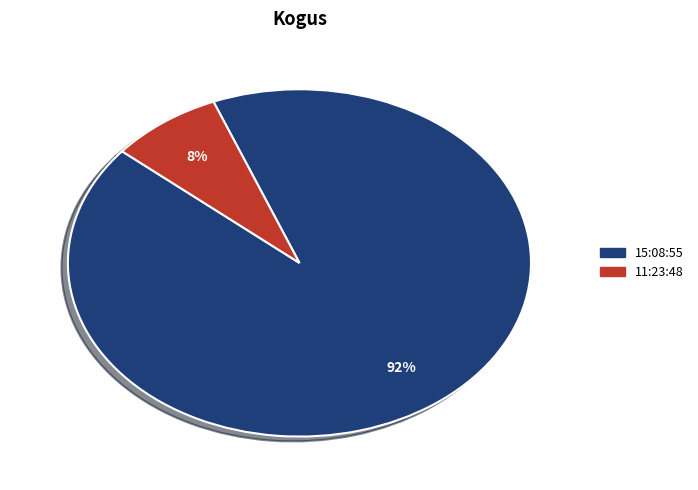

Does any single category account for the majority?

Yes